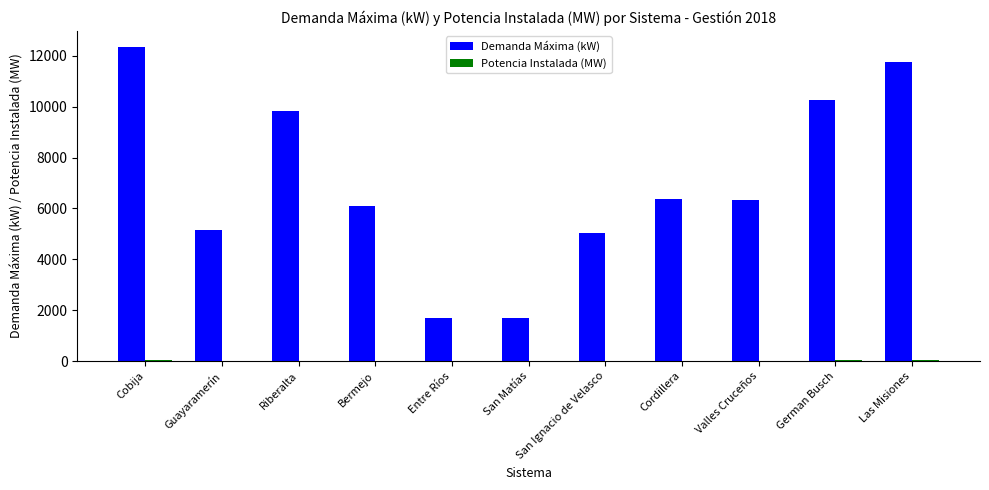

What is the approximate value of Demanda Máxima (kW) at Entre Ríos?

1700.0